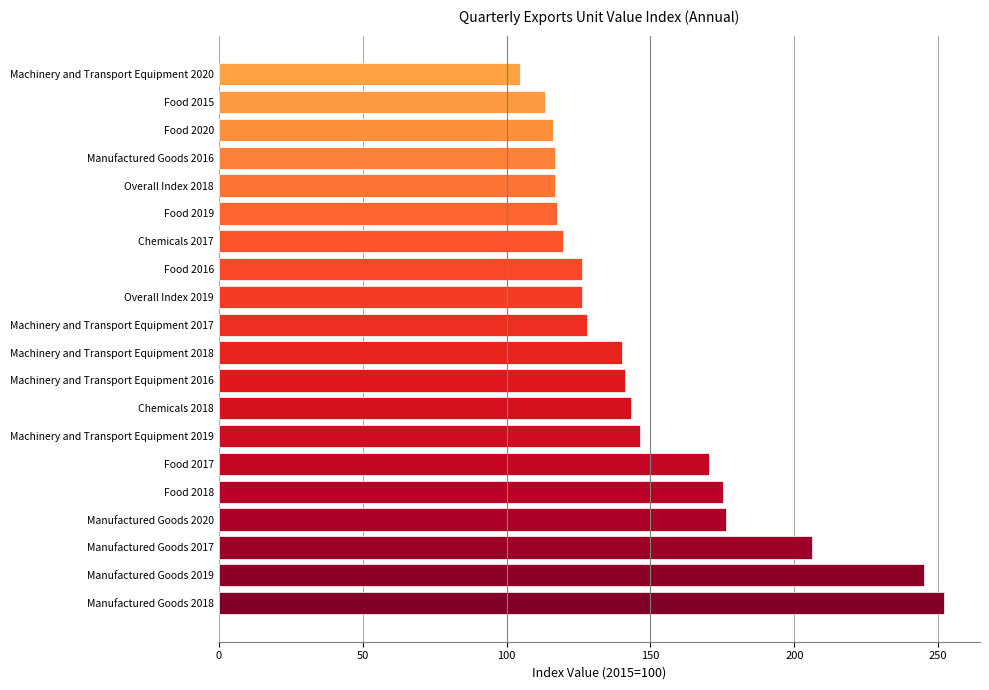

What is the sum of all values?

2980.5